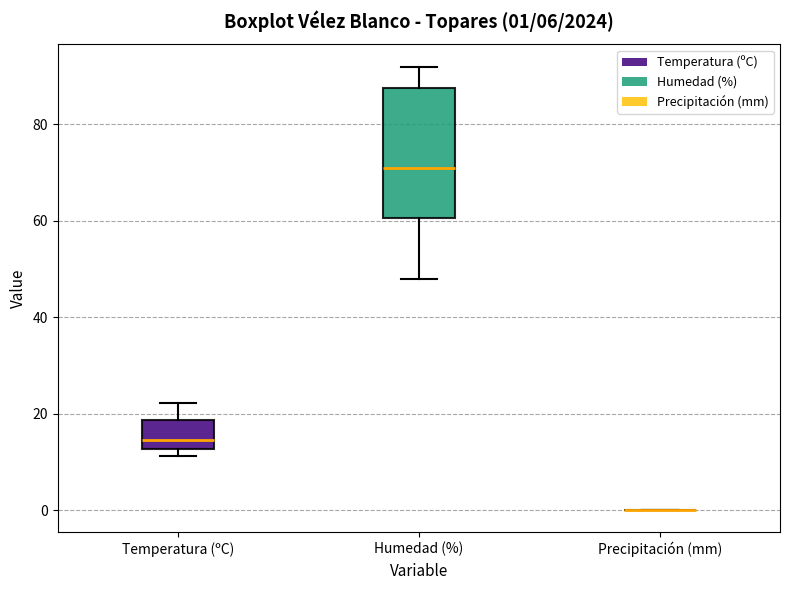

Comparing the boxes themselves (not the whiskers), which one is the tallest?

Humedad (%)